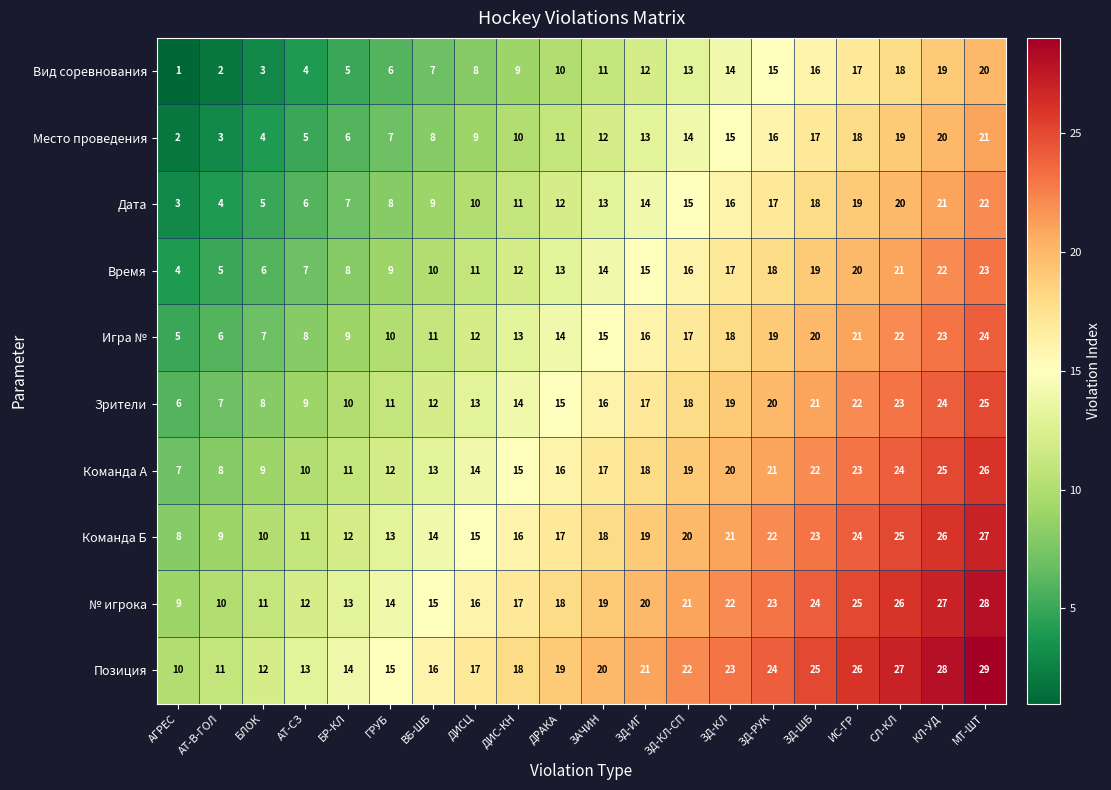

How many data points does each series have?

20